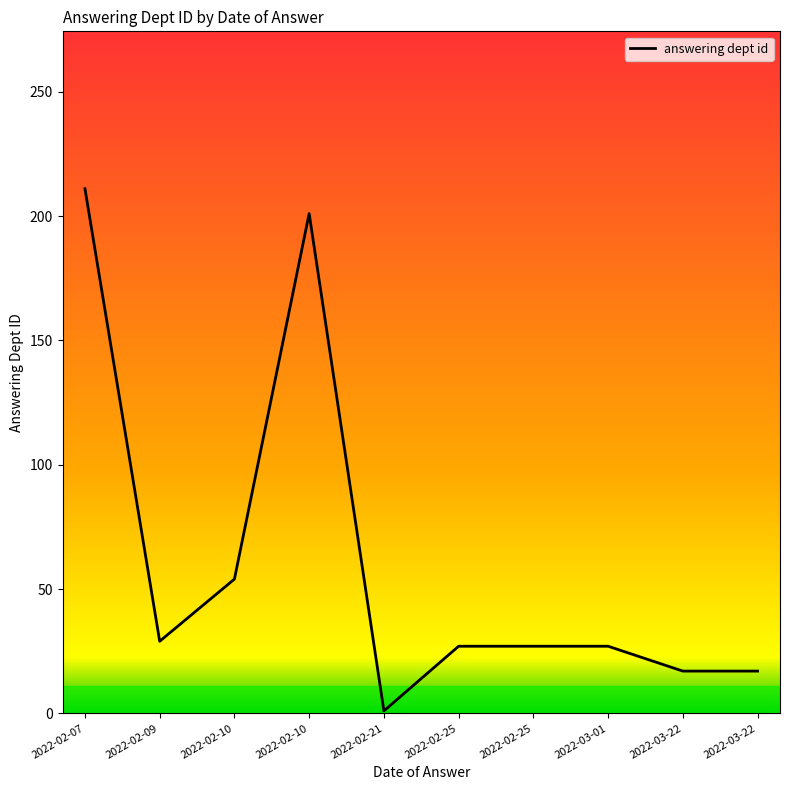

Does the chart display data point markers on the line(s)?

No